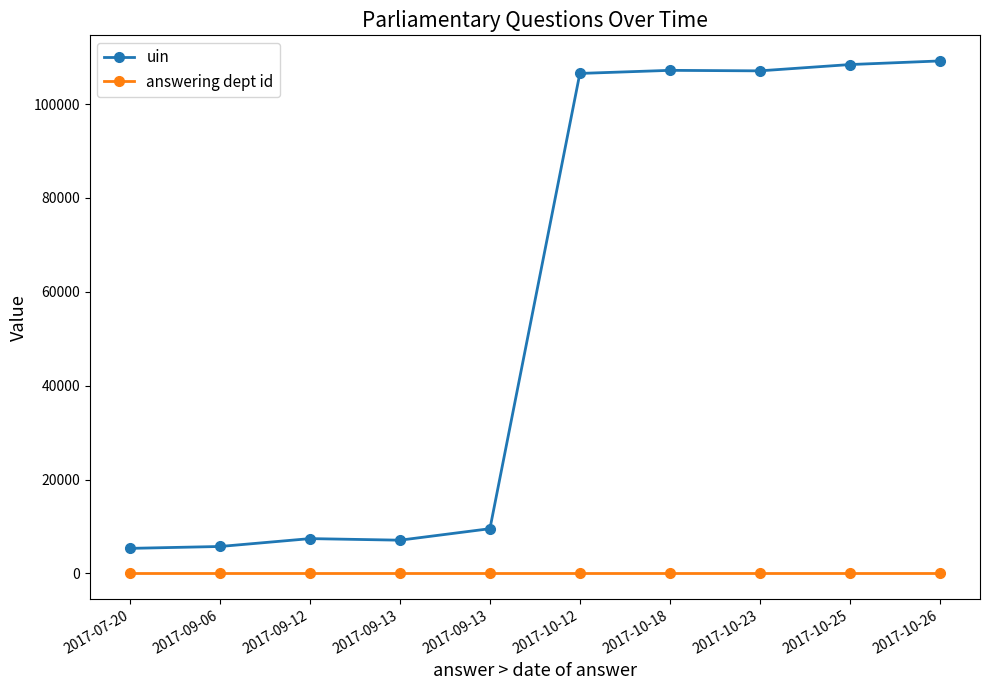

How many series are shown in this chart?

2